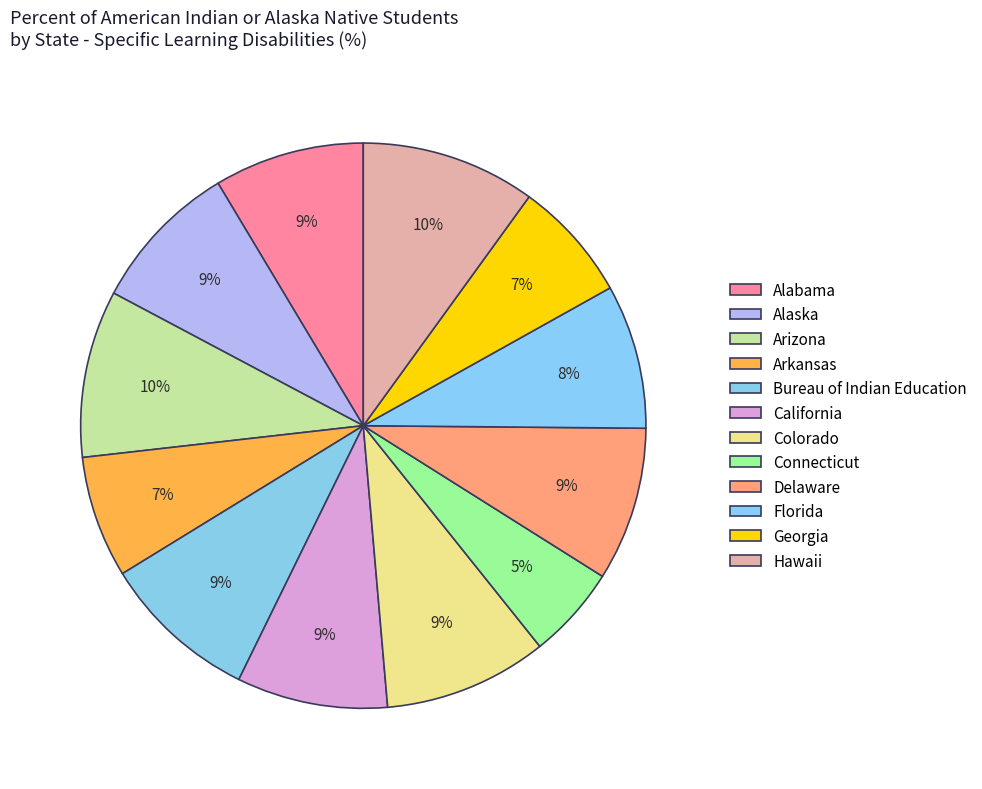

How many slices are in this pie chart?

12